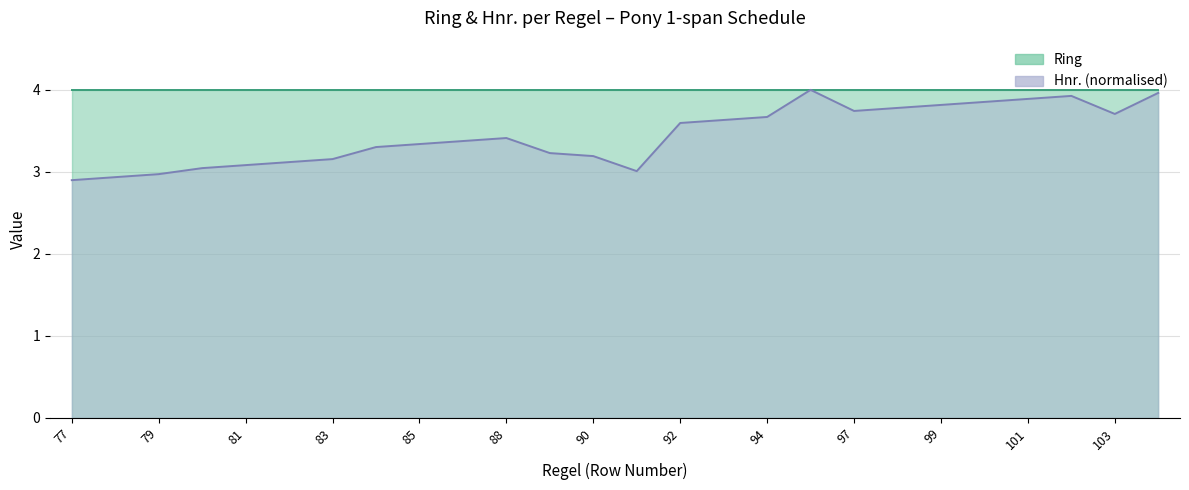

What is the change in value from 82 to 93?

+0.5